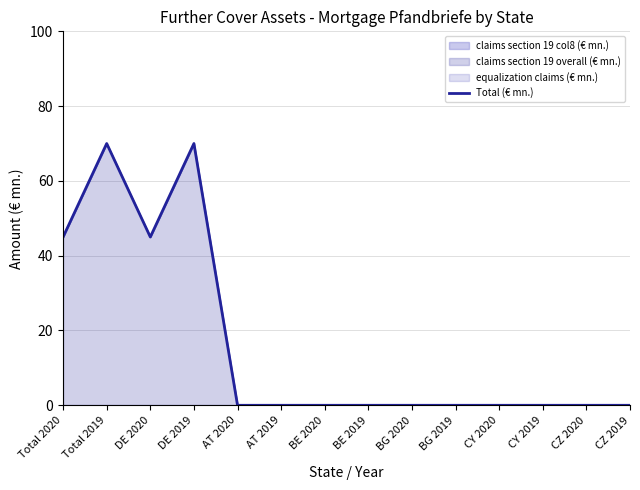

What is the label of the 2nd point from the right?

CZ 2020